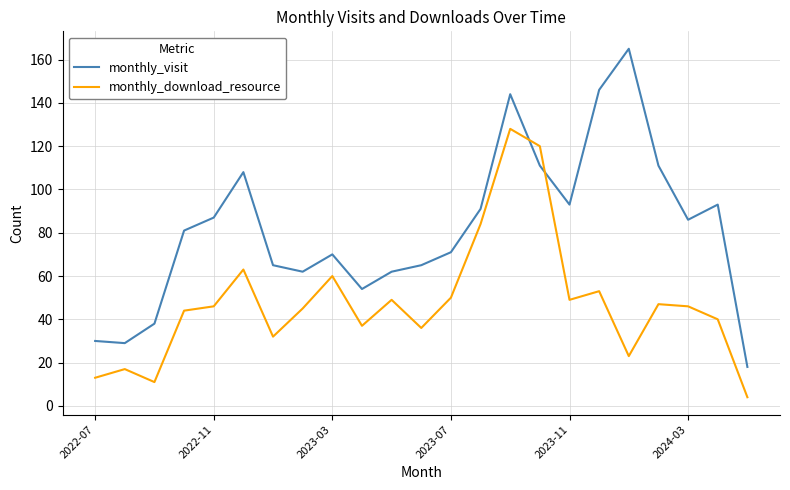

Reading left to right, extract all data points from this chart.

monthly_visit: 30	29	38	81	87	108	65	62	70	54	62	65	71	91	144	111	93	146	165	111	86	93	18
monthly_download_resource: 13	17	11	44	46	63	32	45	60	37	49	36	50	84	128	120	49	53	23	47	46	40	4